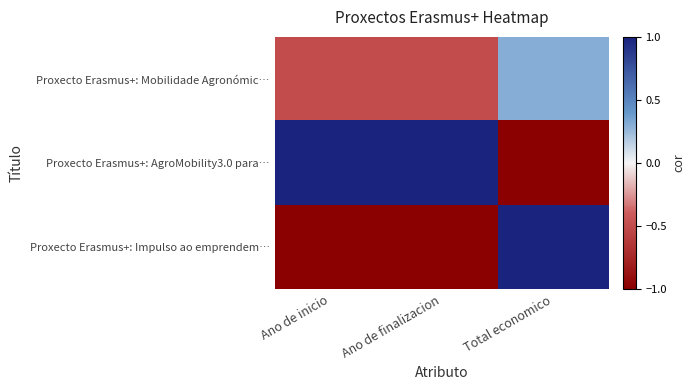

Reading left to right, what are all the values shown in this chart?

Proxecto Erasmus+: Mobilidade Agronómic…: Ano de inicio=-0.5	Ano de finalizacion=-0.5	Total economico=0.3
Proxecto Erasmus+: AgroMobility3.0 para…: Ano de inicio=1.0	Ano de finalizacion=1.0	Total economico=-1.0
Proxecto Erasmus+: Impulso ao emprendem…: Ano de inicio=-1.0	Ano de finalizacion=-1.0	Total economico=1.0